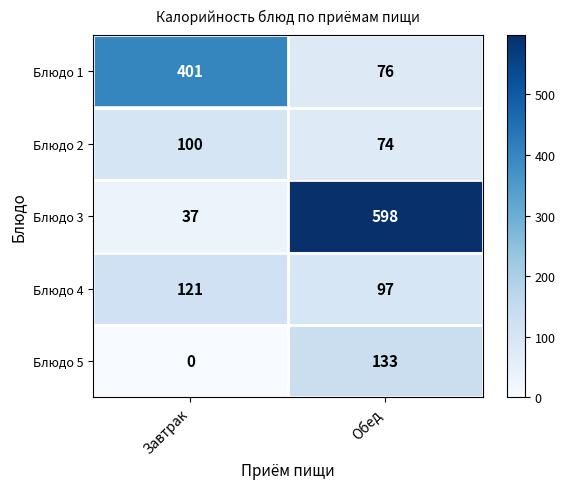

The Блюдо 3 series shows 21 at Завтрак. True or false?

False